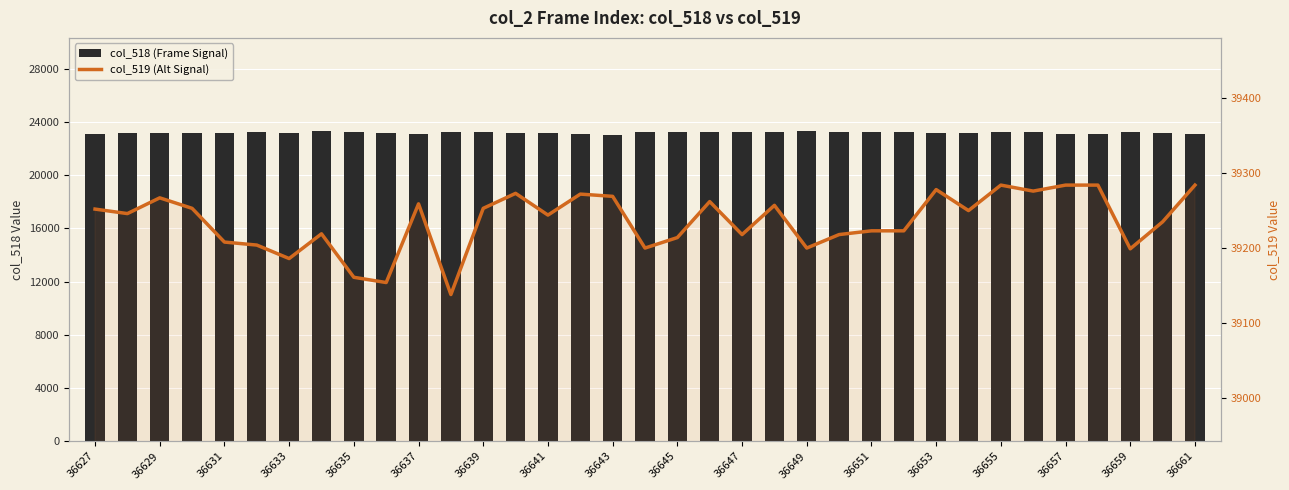

Are the bars grouped side by side (vs. stacked)?

Yes